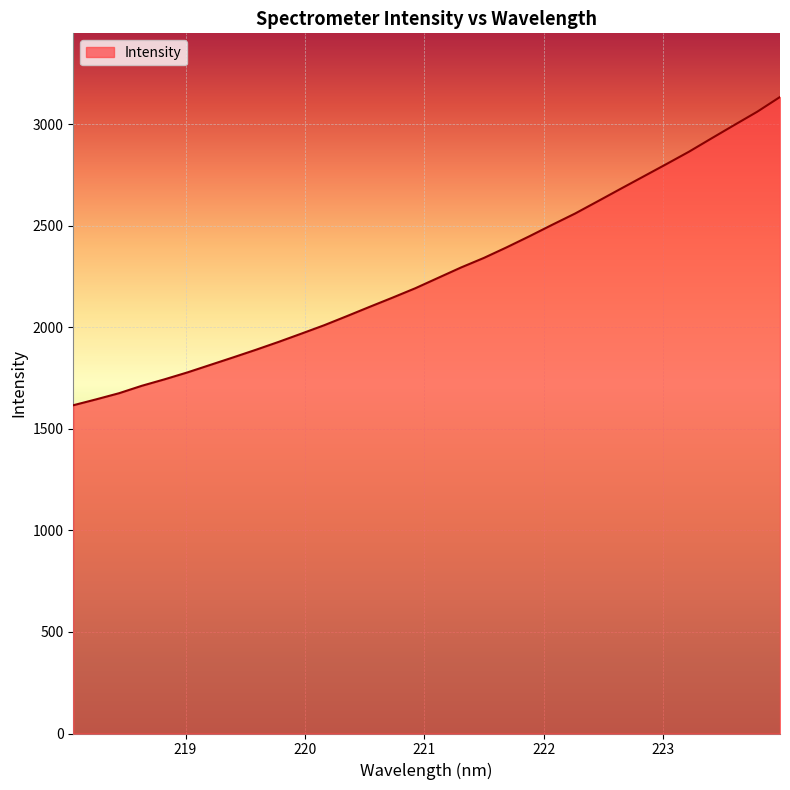

Does the chart have visible grid lines?

Yes